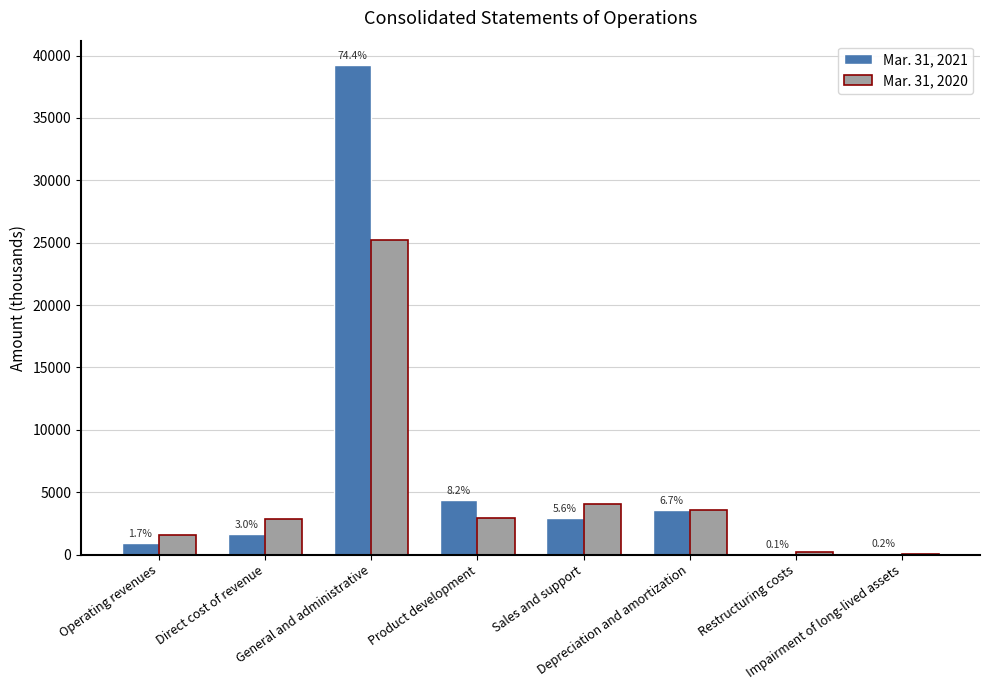

The Mar. 31, 2021 series shows 39237 at General and administrative. True or false?

True